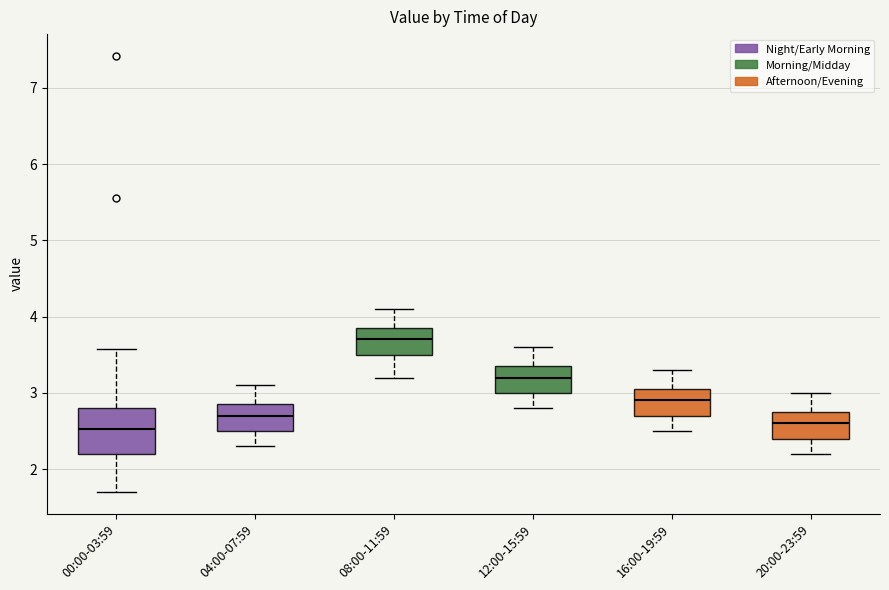

Reading left to right, transcribe this box plot: for each box, give where its median line is, the range the box spans, and where its two whiskers end, as read against the y-axis. The values are not printed on the chart, so give them approximately, as read against the axis.

00:00-03:59: median 2.5, box 2.2 to 2.8, whiskers 1.7 to 3.6
04:00-07:59: median 2.7, box 2.5 to 2.9, whiskers 2.3 to 3.1
08:00-11:59: median 3.7, box 3.5 to 3.9, whiskers 3.2 to 4.1
12:00-15:59: median 3.2, box 3.0 to 3.4, whiskers 2.8 to 3.6
16:00-19:59: median 2.9, box 2.7 to 3.1, whiskers 2.5 to 3.3
20:00-23:59: median 2.6, box 2.4 to 2.8, whiskers 2.2 to 3.0